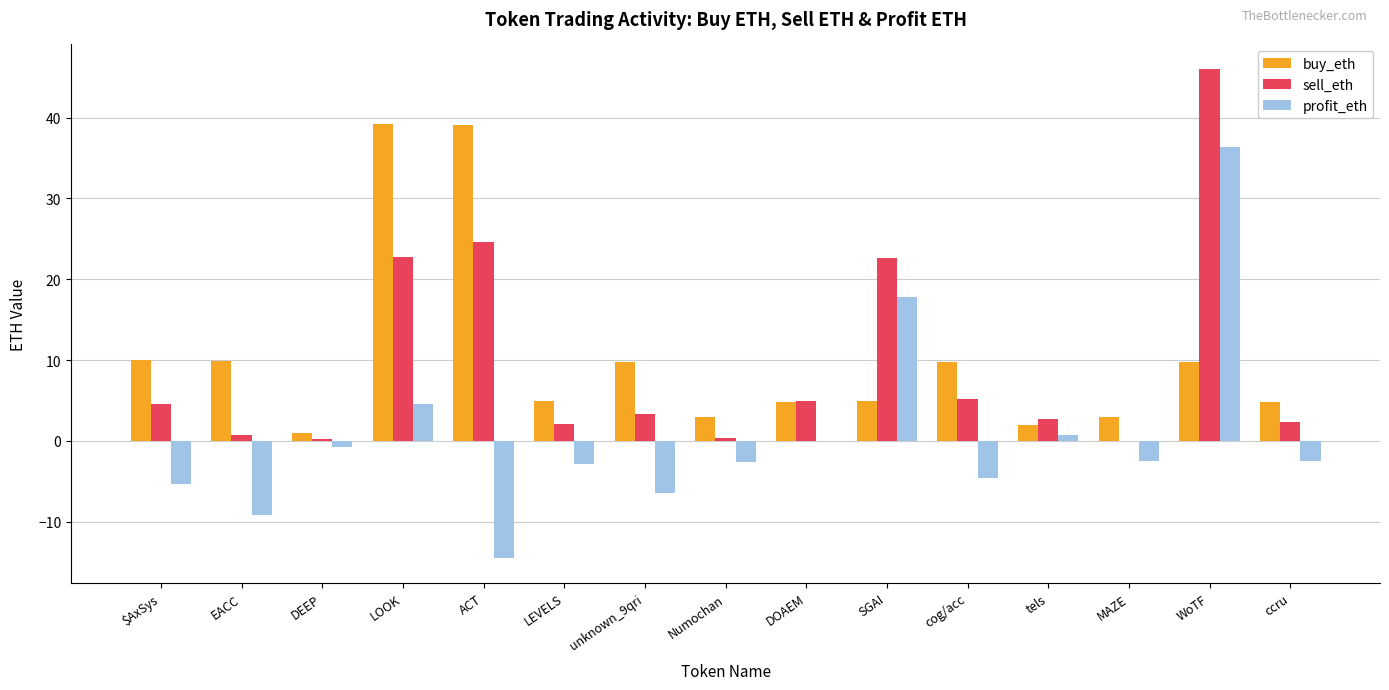

Is the value of buy_eth at SGAI greater than the value of sell_eth at DEEP?

Yes